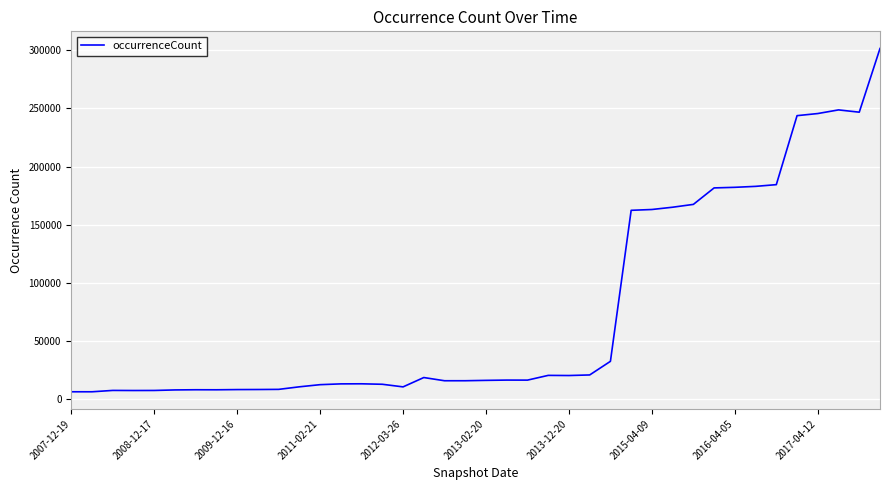

How many lines are shown in the chart?

1